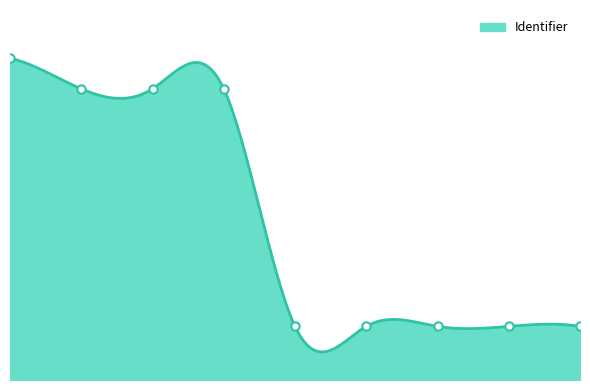

True or false: the data has more than 1 interior local peaks.

False